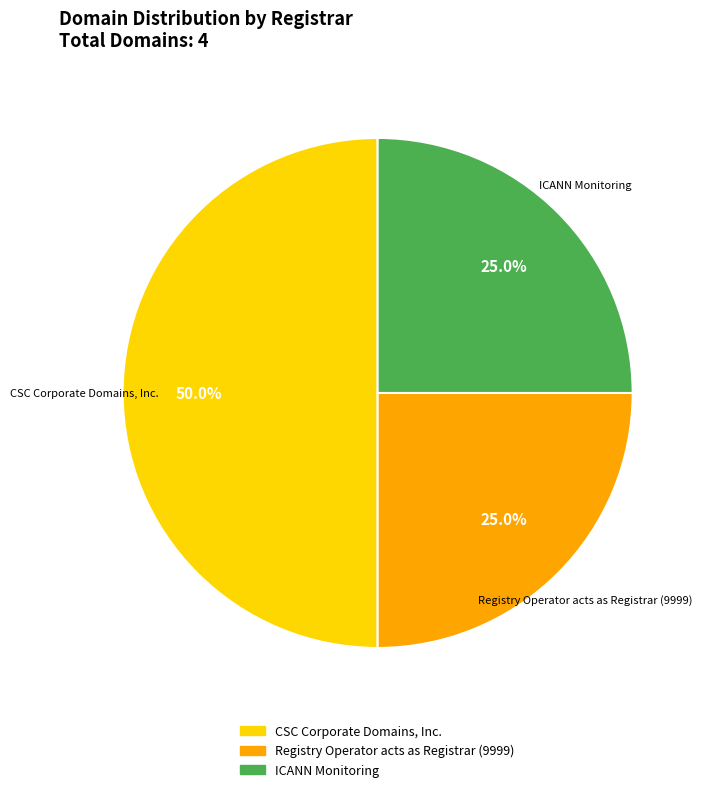

Does Registry Operator acts as Registrar (9999) represent more than half of the total?

No